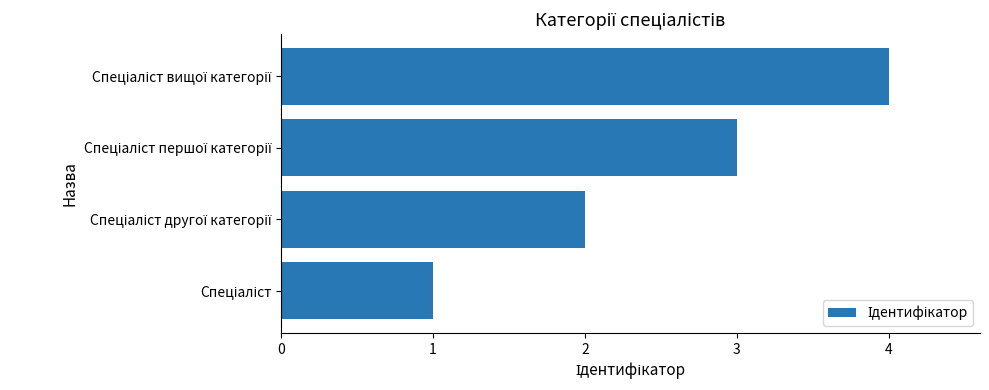

What is the difference between the maximum and minimum values?

3